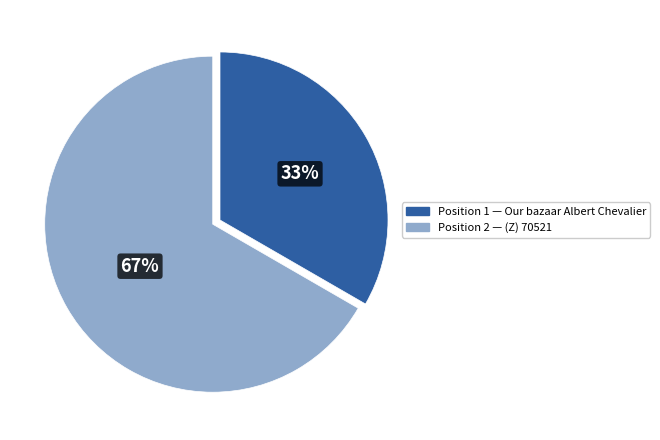

To the nearest percent, what is the average slice percentage?

50%